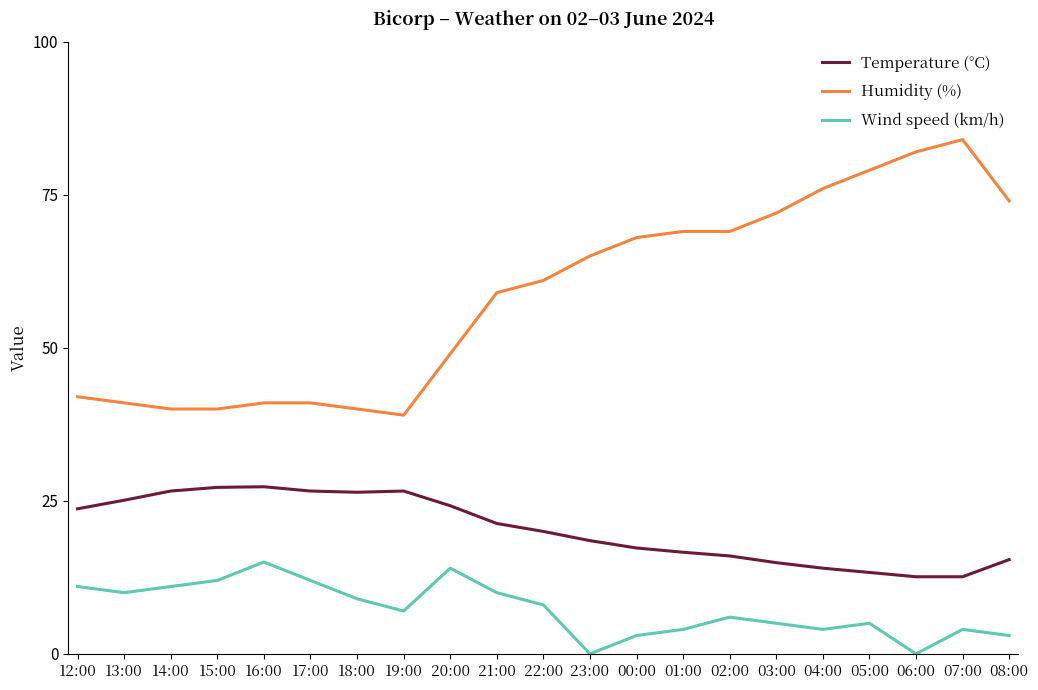

Which series has the widest spread of values?

Humidity (%)